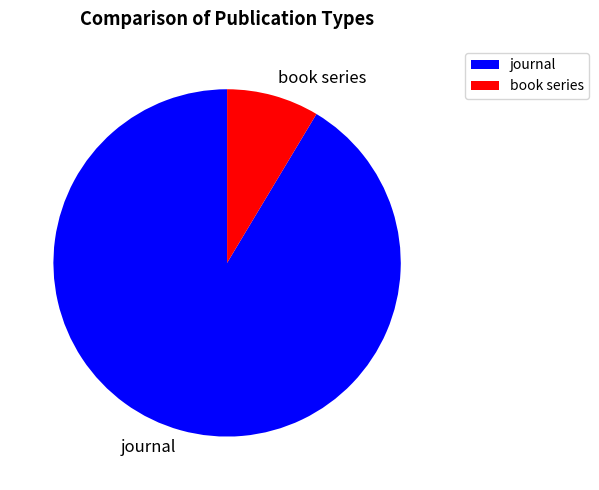

Rank the categories by value from highest to lowest.

journal, book series